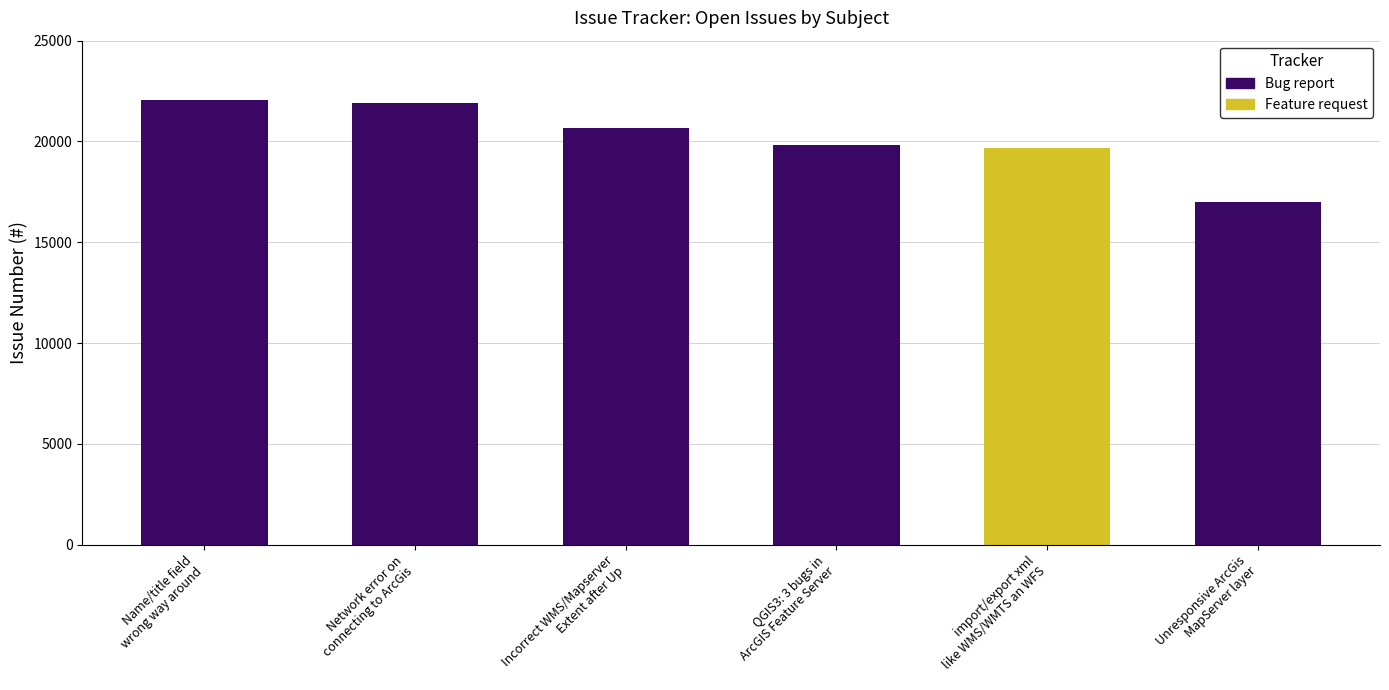

What is the sum of the Bug report values at Name/title field
wrong way around and Unresponsive ArcGis
MapServer layer?

39047